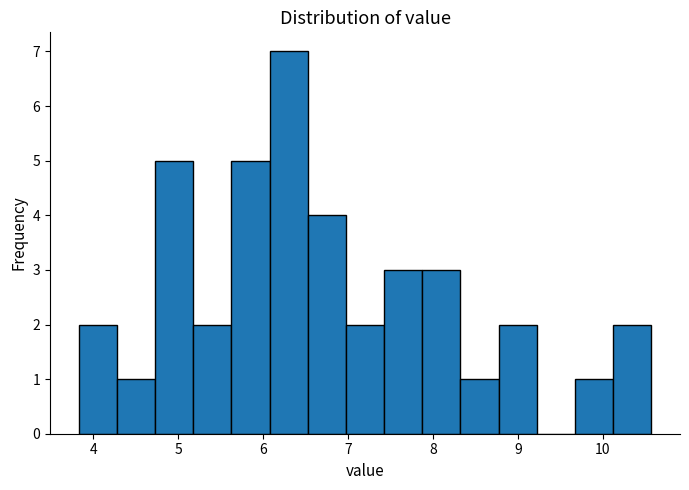

Over which range of the x-axis is the bar tallest?

6.1 to 6.5